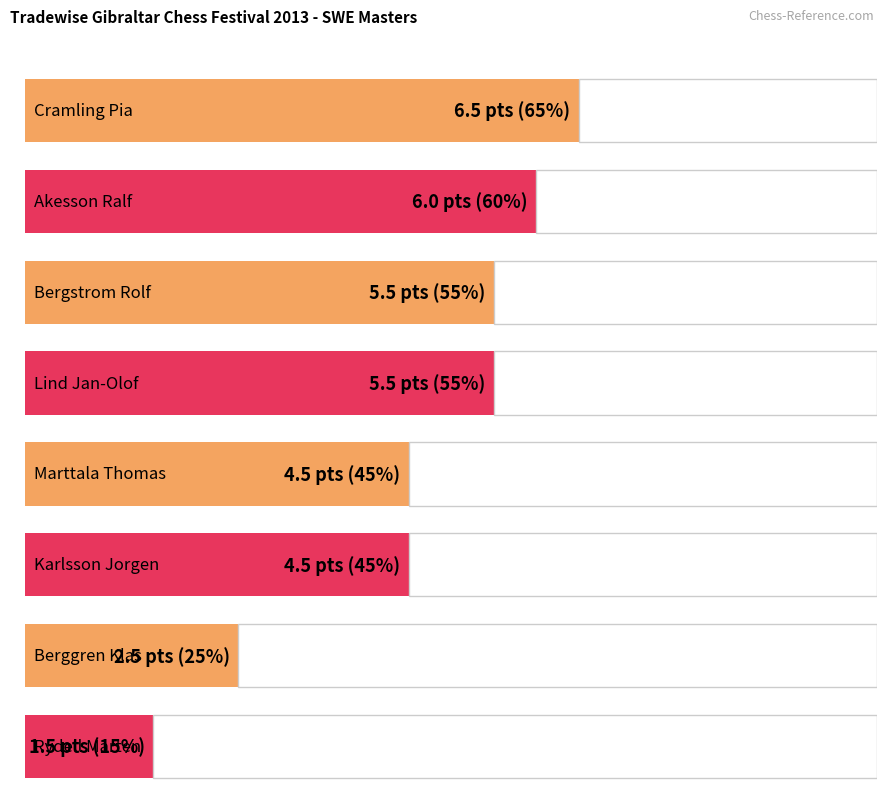

Are the bars grouped side by side (vs. stacked)?

No